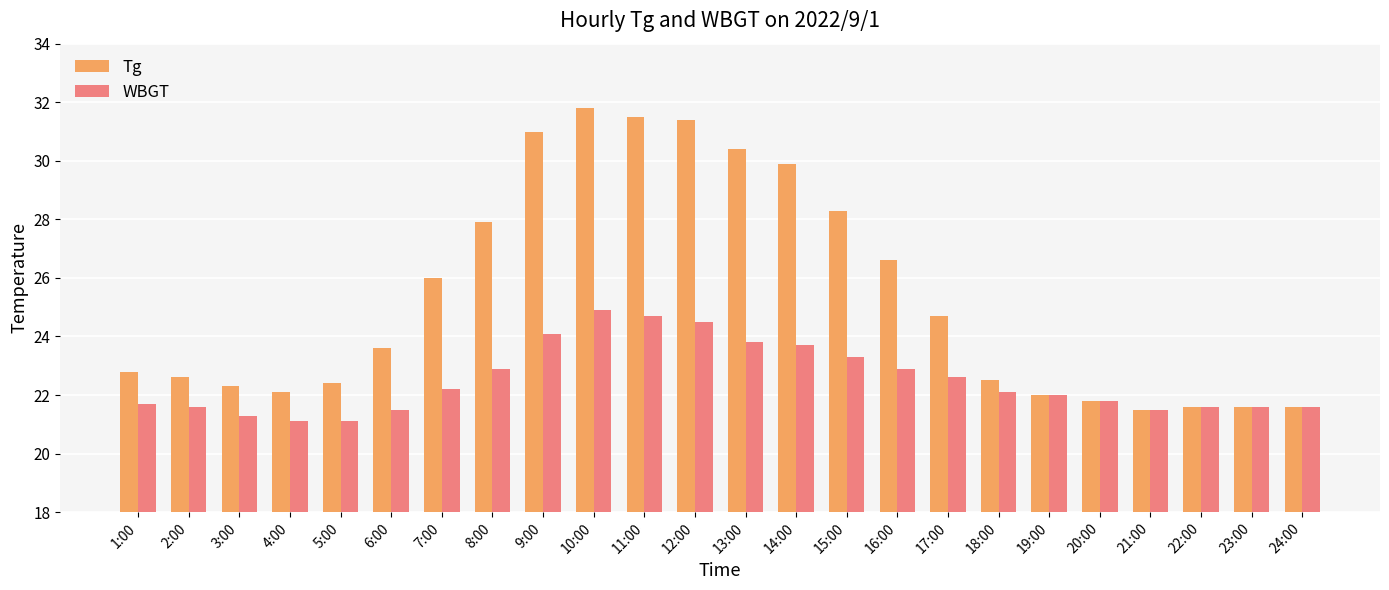

At which category is the sum across all series the highest?

10:00